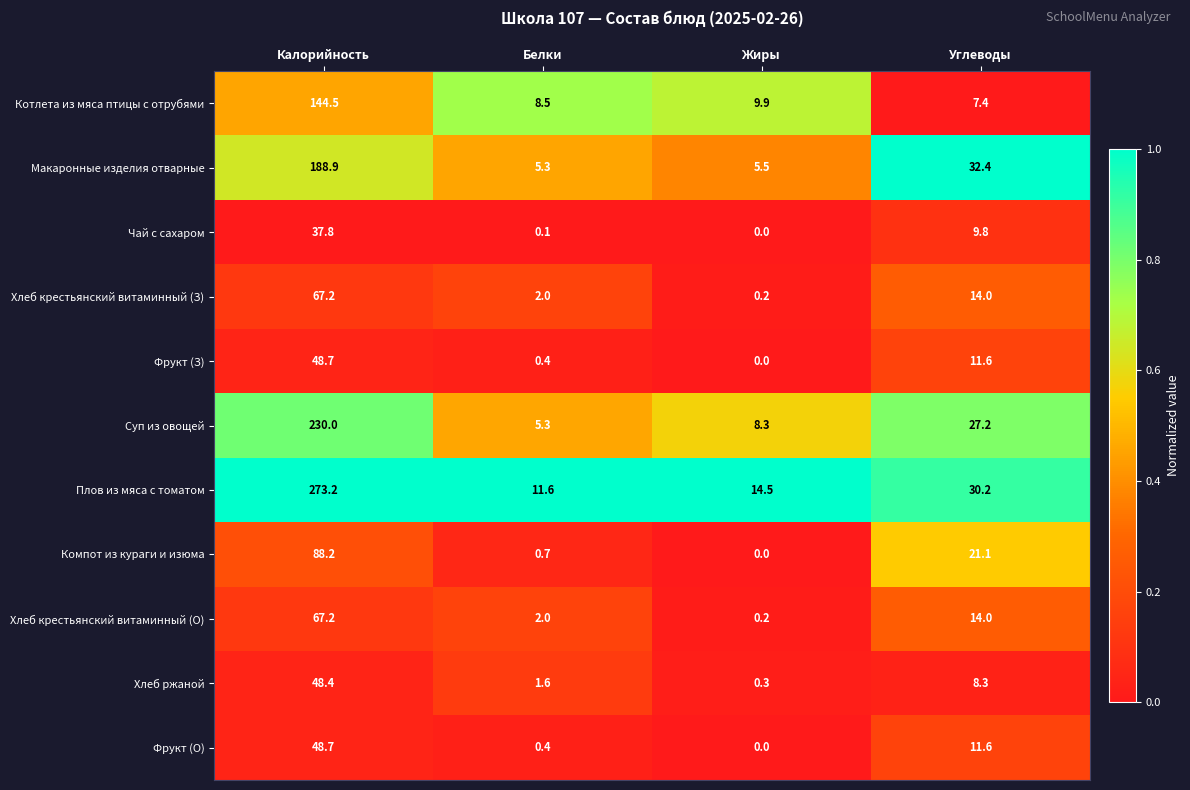

What is the approximate value of Хлеб крестьянский витаминный (О) at Белки?

2.0